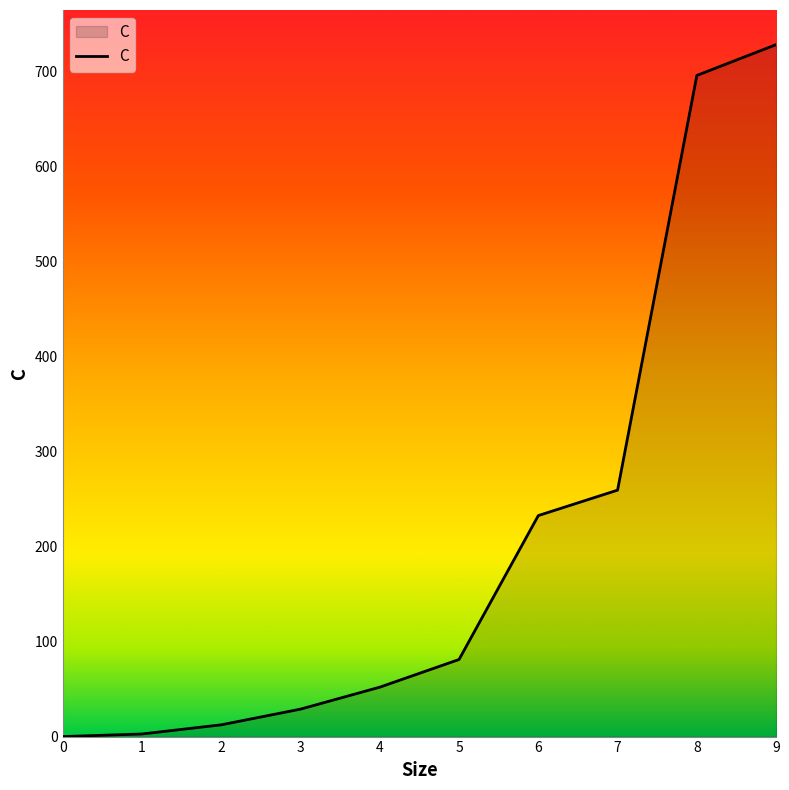

How many categories are shown in the chart?

10